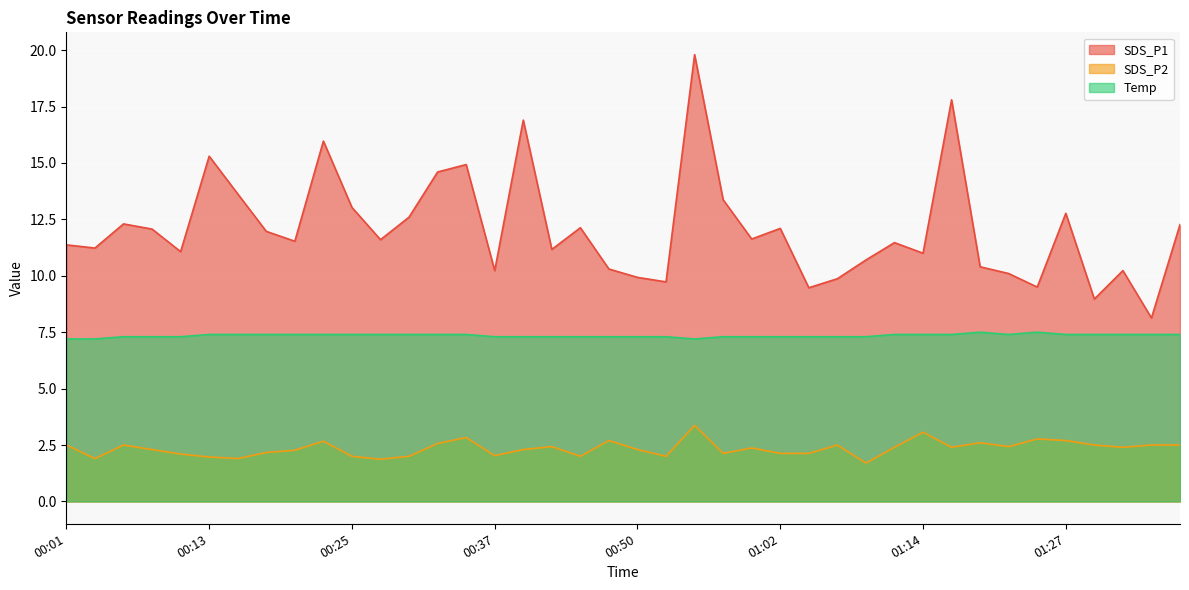

How many series are shown in this chart?

3